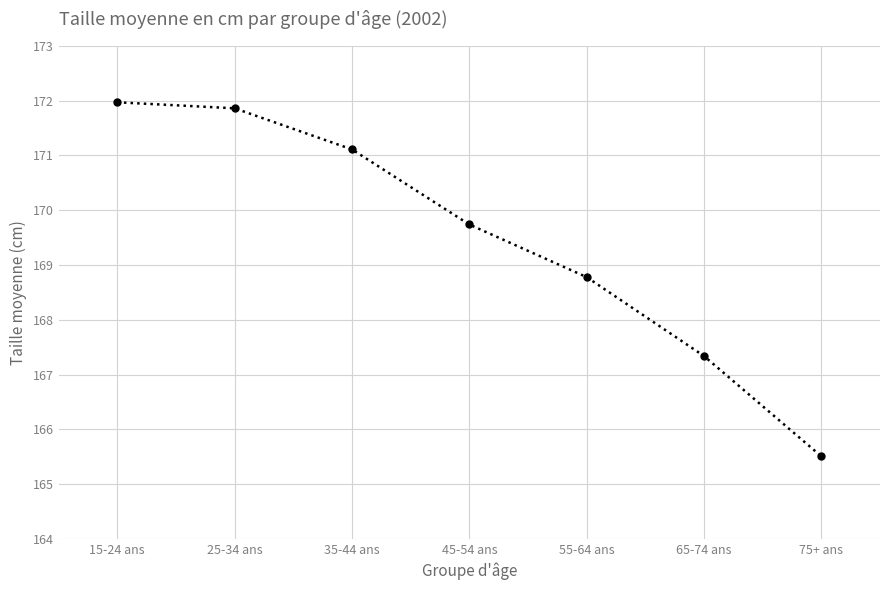

Reading right to left, transcribe all the data shown in this chart.

75+ ans=165.5	65-74 ans=167.3	55-64 ans=168.8	45-54 ans=169.7	35-44 ans=171.1	25-34 ans=171.9	15-24 ans=172.0